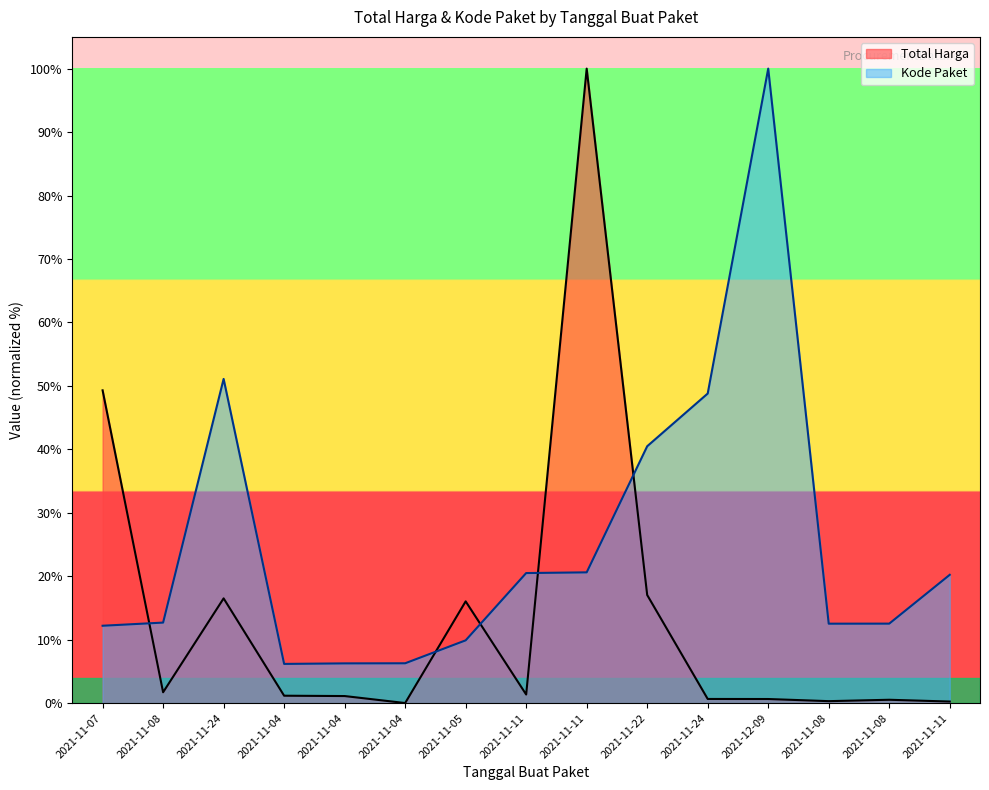

Reading left to right, list all the values displayed in this chart.

Total Harga: 2021-11-07=49.3	2021-11-08=1.7	2021-11-24=16.5	2021-11-04=1.2	2021-11-04=1.1	2021-11-04=0.0	2021-11-05=16.0	2021-11-11=1.4	2021-11-11=100.0	2021-11-22=17.0	2021-11-24=0.7	2021-12-09=0.7	2021-11-08=0.3	2021-11-08=0.5	2021-11-11=0.3
Kode Paket: 2021-11-07=12.2	2021-11-08=12.7	2021-11-24=51.1	2021-11-04=6.2	2021-11-04=6.3	2021-11-04=6.3	2021-11-05=9.9	2021-11-11=20.5	2021-11-11=20.6	2021-11-22=40.5	2021-11-24=48.8	2021-12-09=100.0	2021-11-08=12.5	2021-11-08=12.5	2021-11-11=20.2